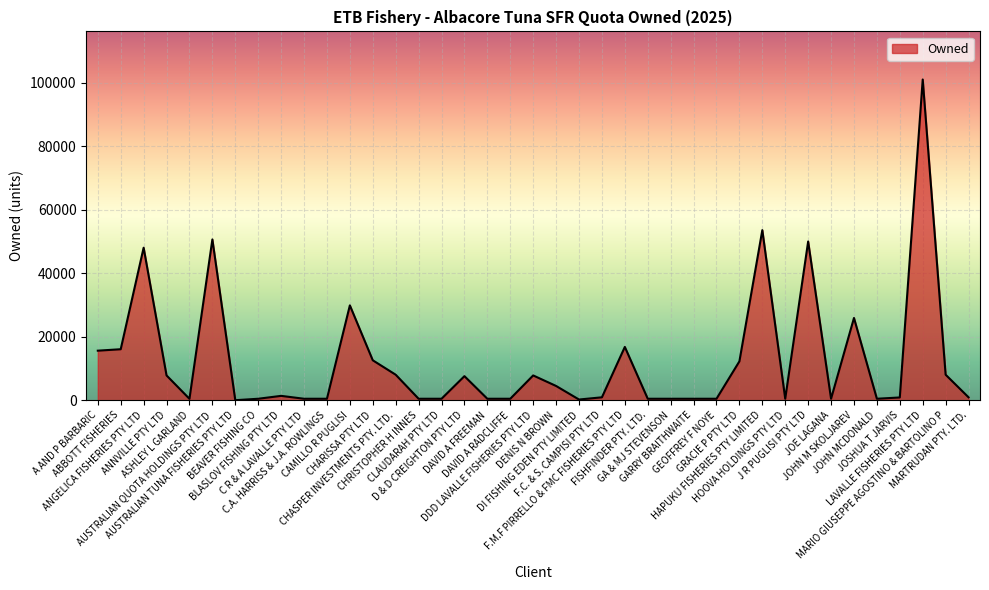

What is the difference between the maximum and minimum values?

101033